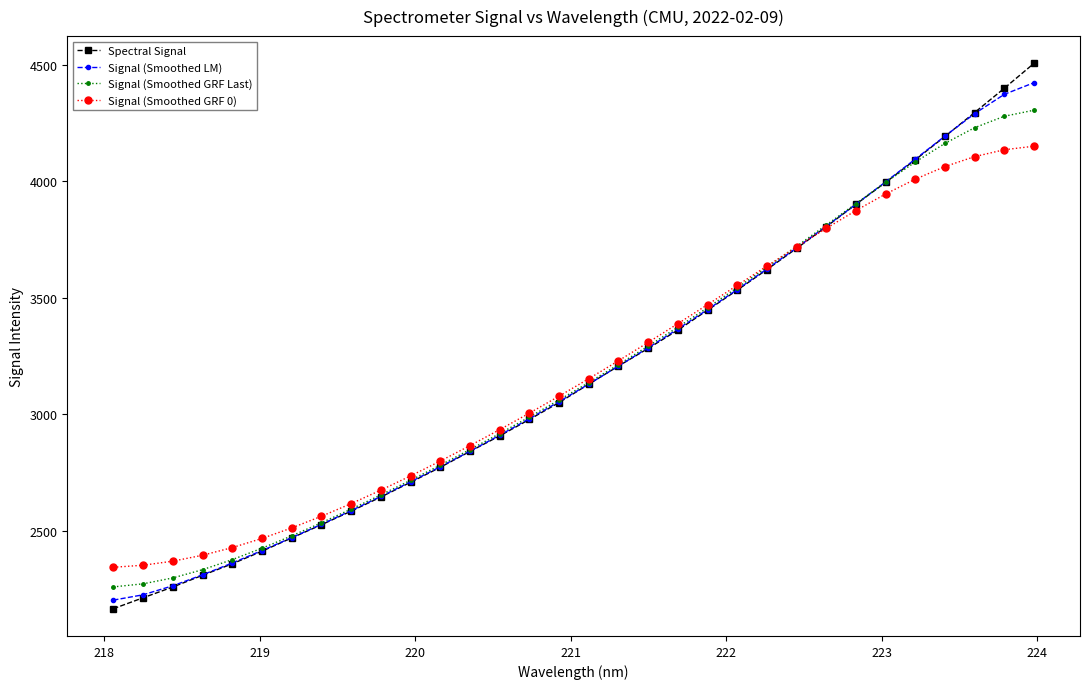

What is the maximum value for Spectral Signal?

4505.0